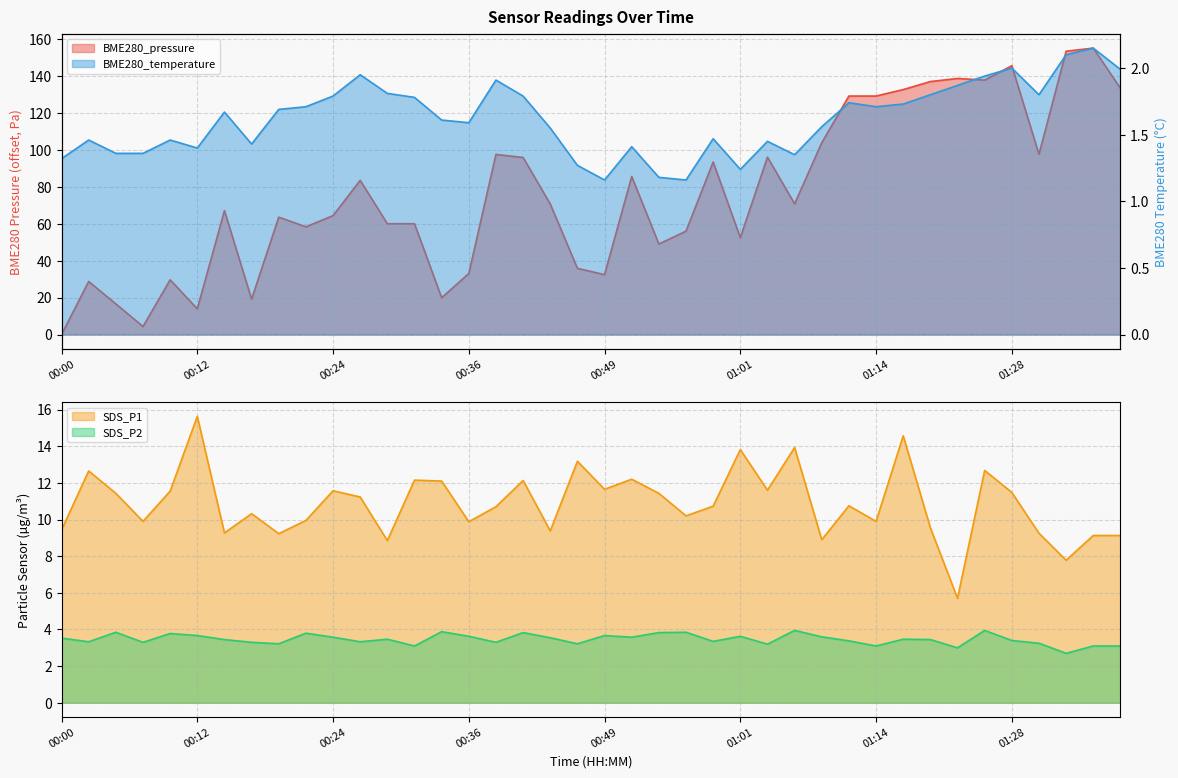

How many distinct data groups are displayed?

4